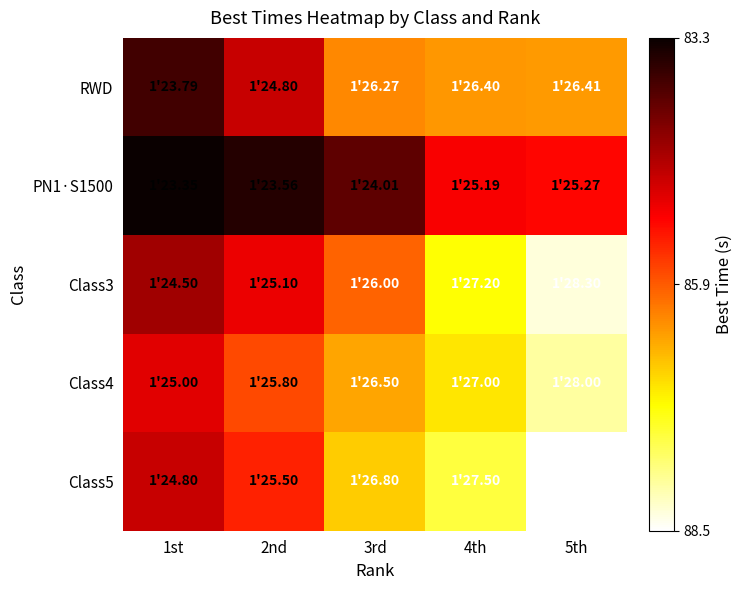

Which series has the largest range (max minus min)?

Class3